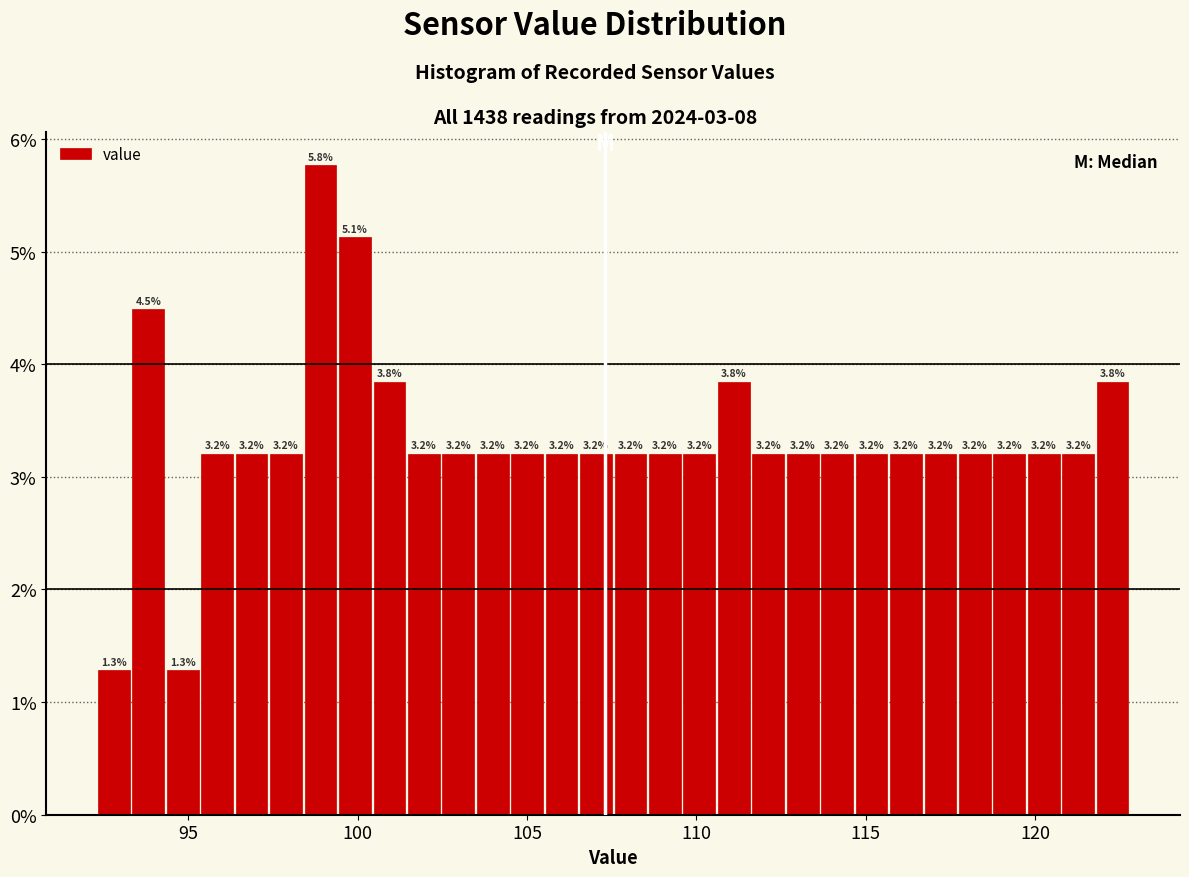

Read against the x-axis, roughly where is the centre of the tallest bar?

99.0